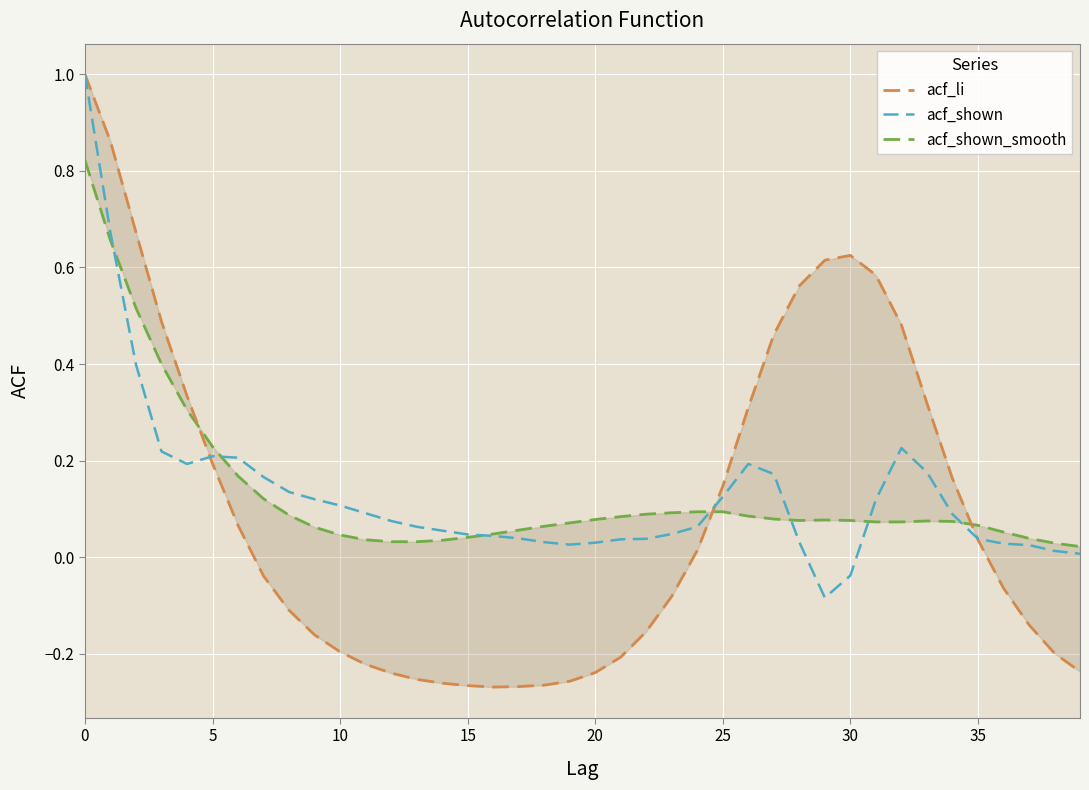

At how many categories does at least one series exceed 0?

40